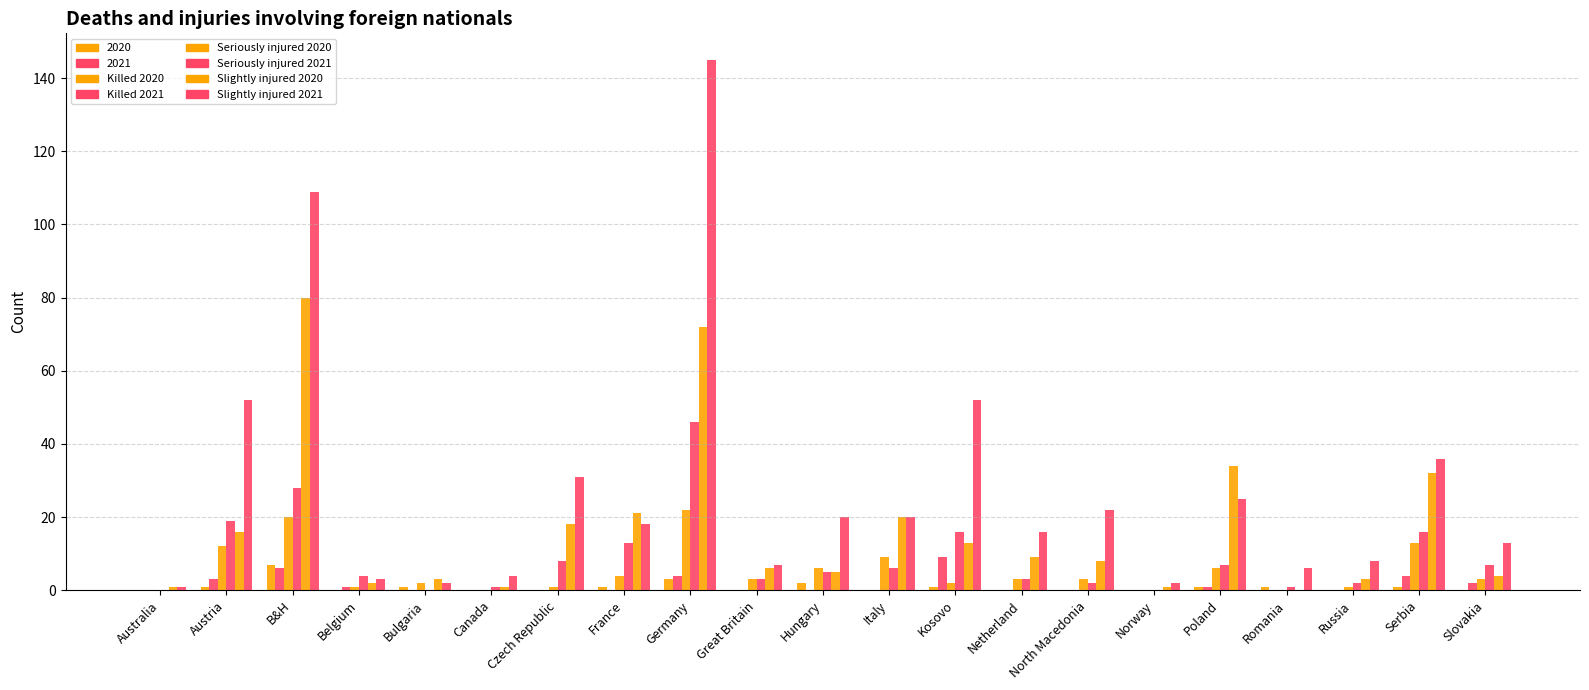

True or false: Killed 2021 has a value of 8 at B&H.

False